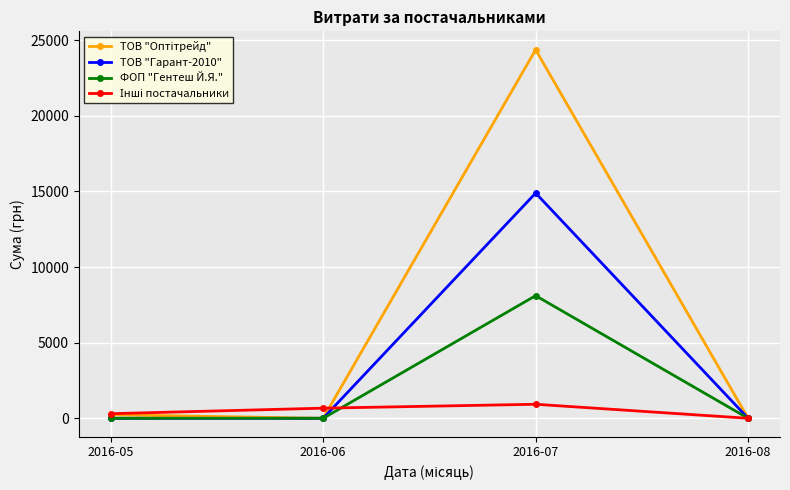

What is the difference between the highest and lowest values at 2016-06?

670.0